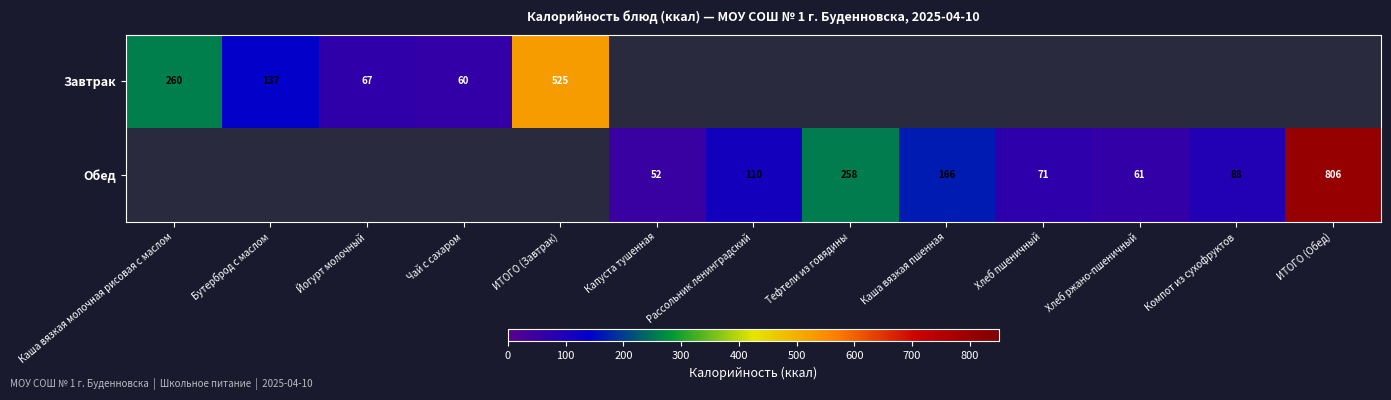

Is the value of Завтрак at Чай с сахаром greater than the value of Обед at Хлеб пшеничный?

No